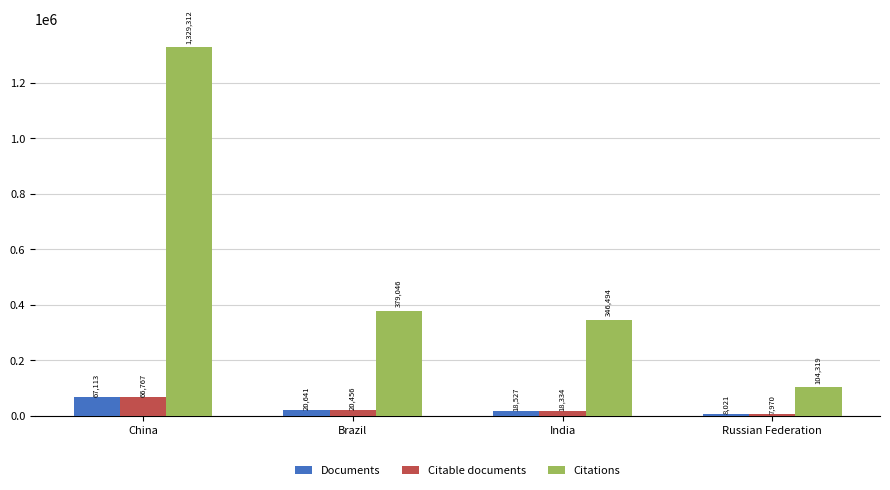

What is the difference between the second highest and minimum values in the Citable documents series?

12486